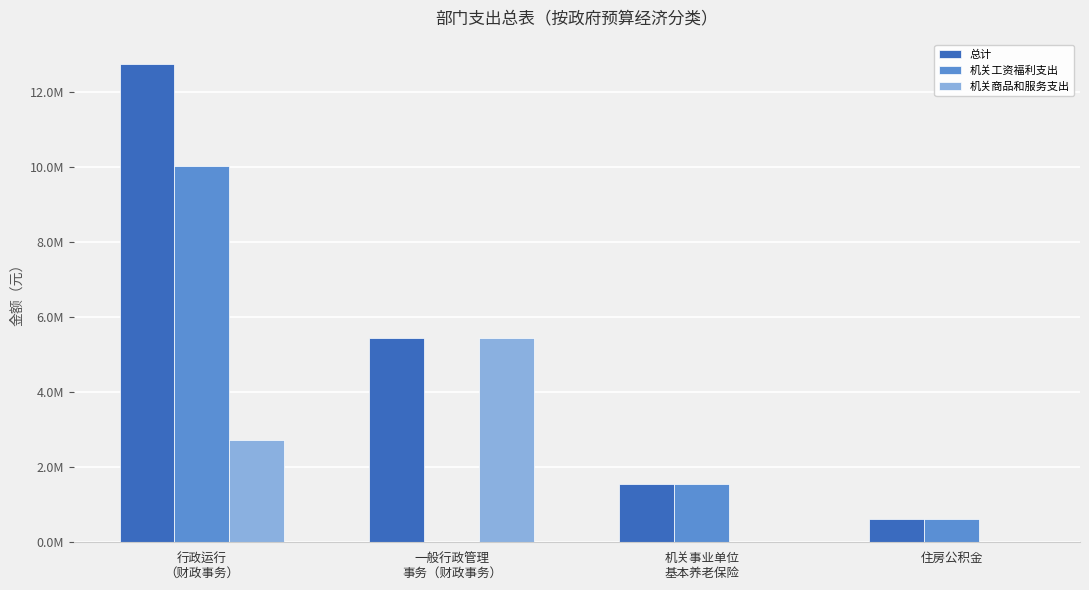

Which category has the lowest value in the 机关工资福利支出 series?

一般行政管理
事务（财政事务）